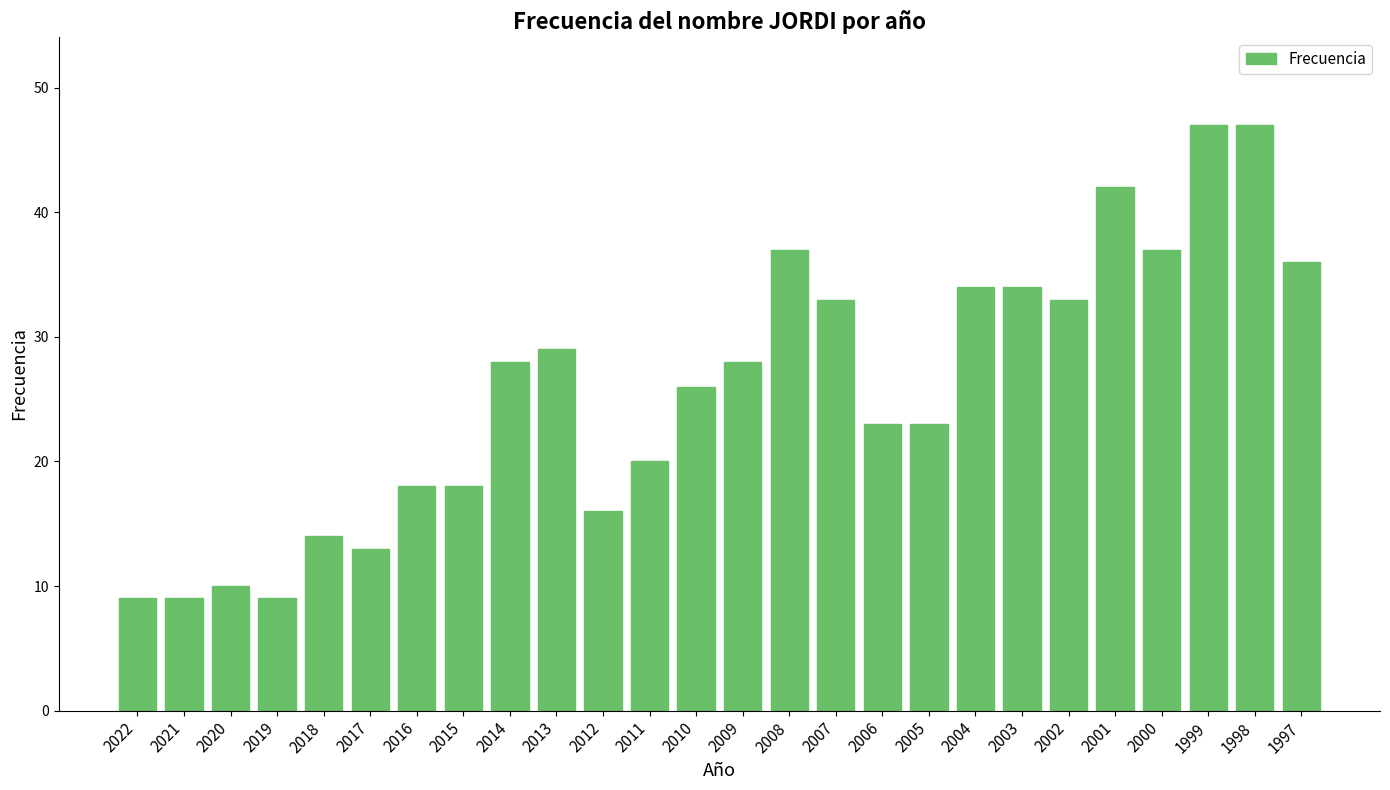

Reading left to right, transcribe all the data shown in this chart.

9	9	10	9	14	13	18	18	28	29	16	20	26	28	37	33	23	23	34	34	33	42	37	47	47	36